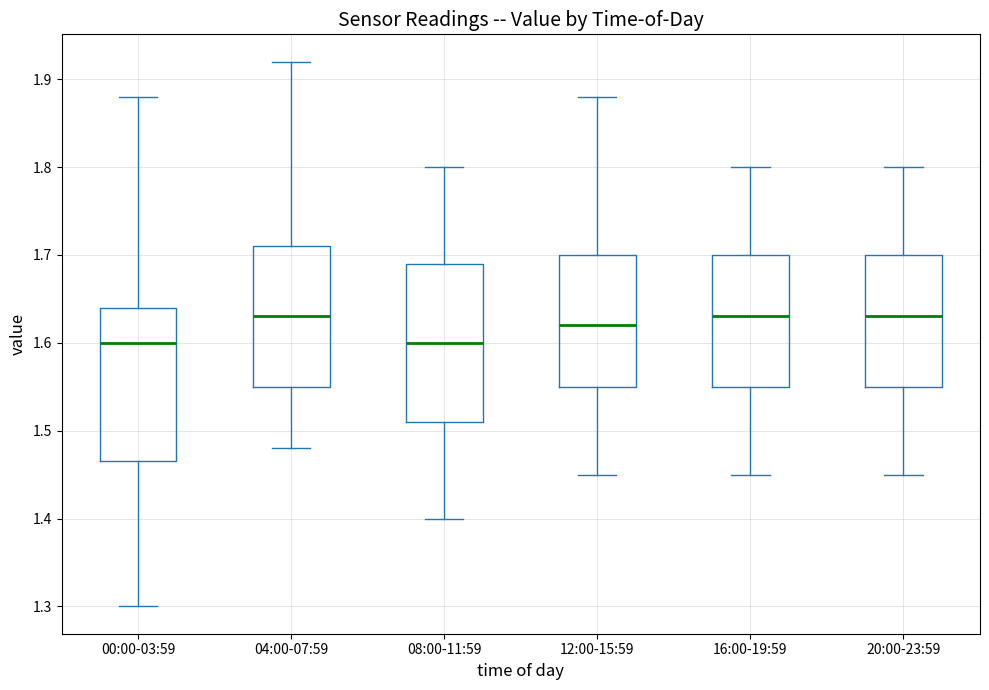

Reading left to right, read every box against the y-axis: the position of its median line, the range the box covers, and the ends of its whiskers. The values are not printed on the chart, so give them approximately, as read against the axis.

00:00-03:59: median 1.60, box 1.47 to 1.64, whiskers 1.30 to 1.88
04:00-07:59: median 1.63, box 1.55 to 1.71, whiskers 1.48 to 1.92
08:00-11:59: median 1.60, box 1.51 to 1.69, whiskers 1.40 to 1.80
12:00-15:59: median 1.62, box 1.55 to 1.70, whiskers 1.45 to 1.88
16:00-19:59: median 1.63, box 1.55 to 1.70, whiskers 1.45 to 1.80
20:00-23:59: median 1.63, box 1.55 to 1.70, whiskers 1.45 to 1.80